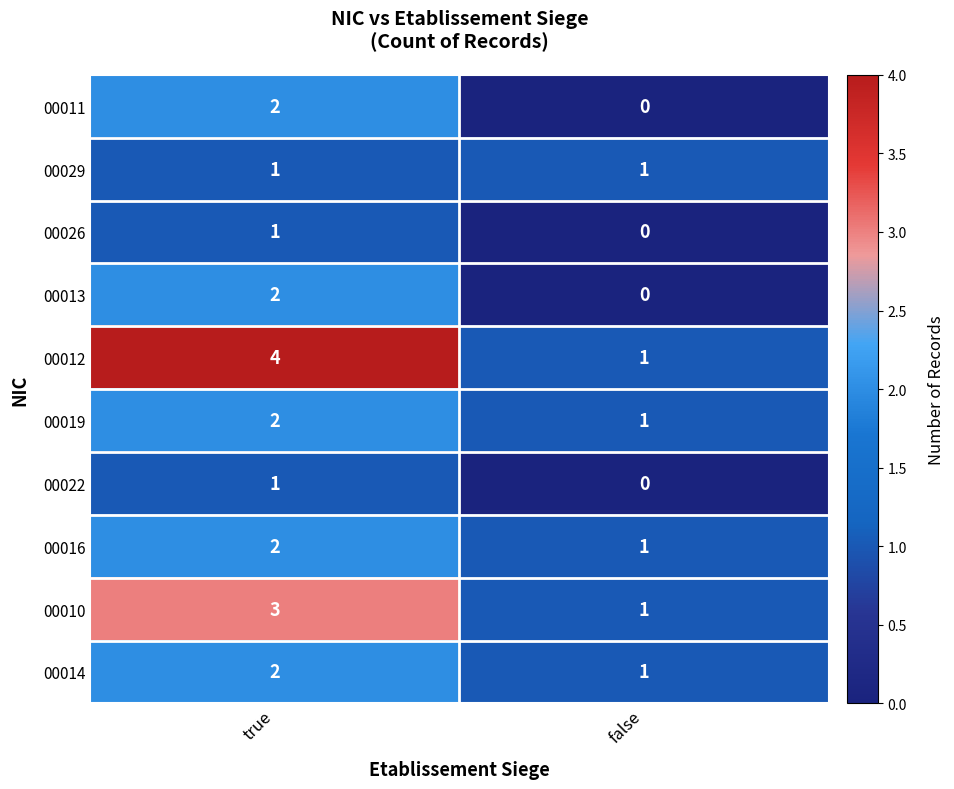

The 00011 series shows 2 at true. True or false?

True